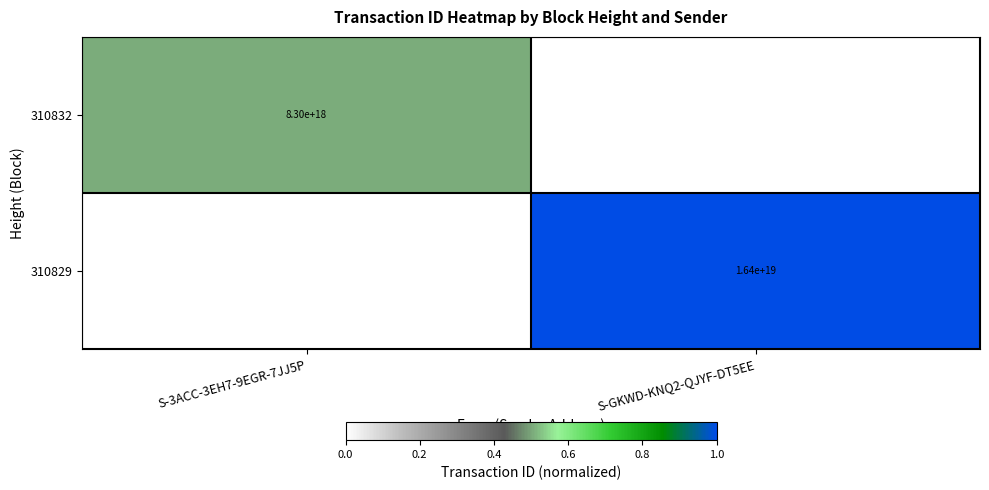

What is the difference between the highest and lowest values at S-3ACC-3EH7-9EGR-7JJ5P?

0.5